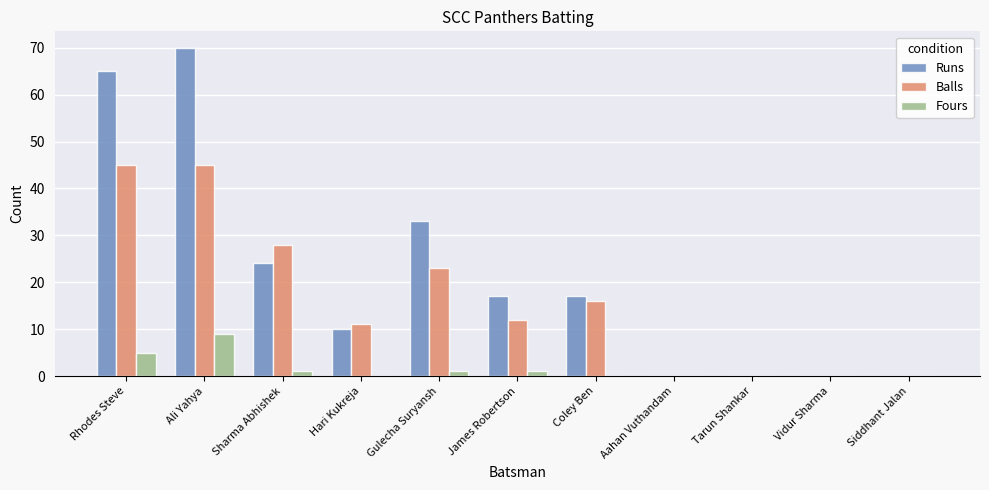

How many distinct data groups are displayed?

3